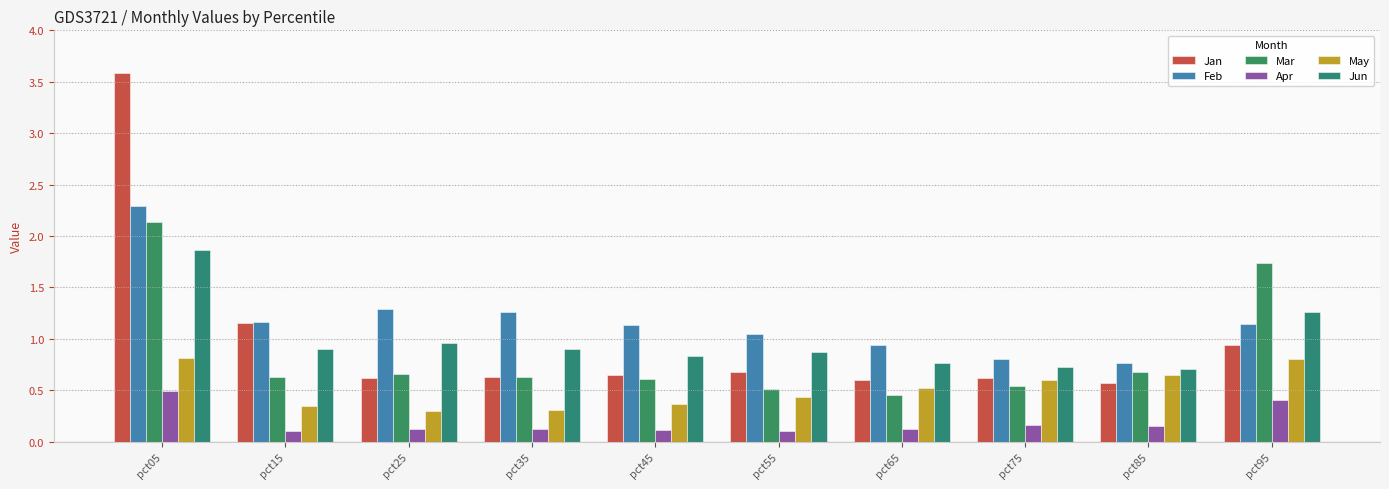

What is the approximate value of Jun at pct35?

0.9